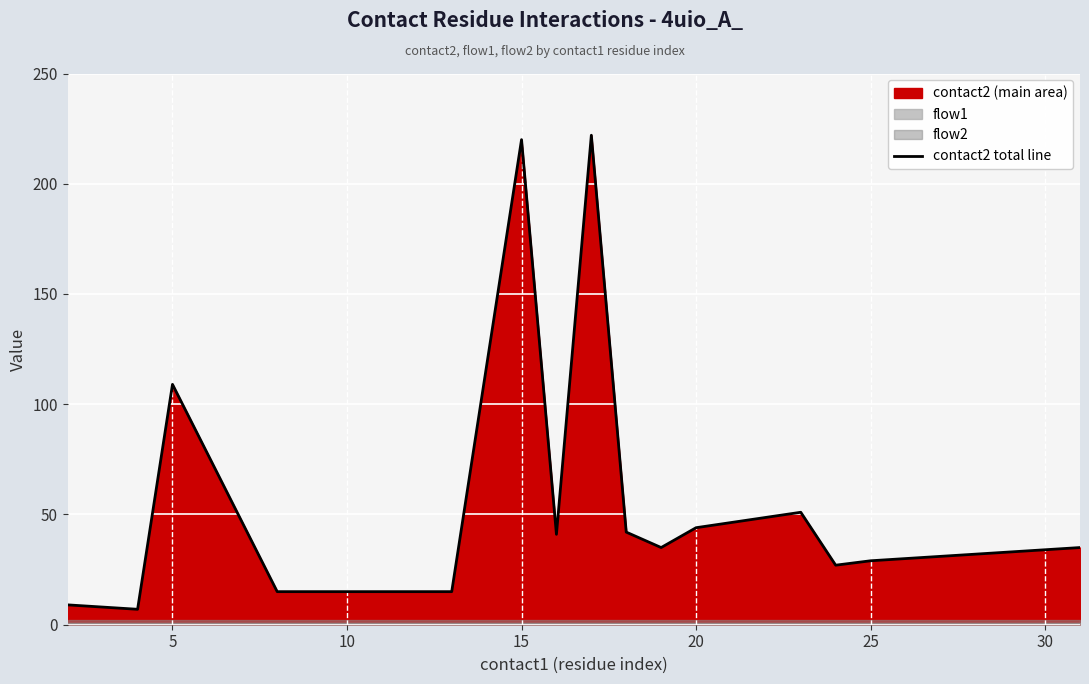

At which label is contact2 total line closest to 114?

5